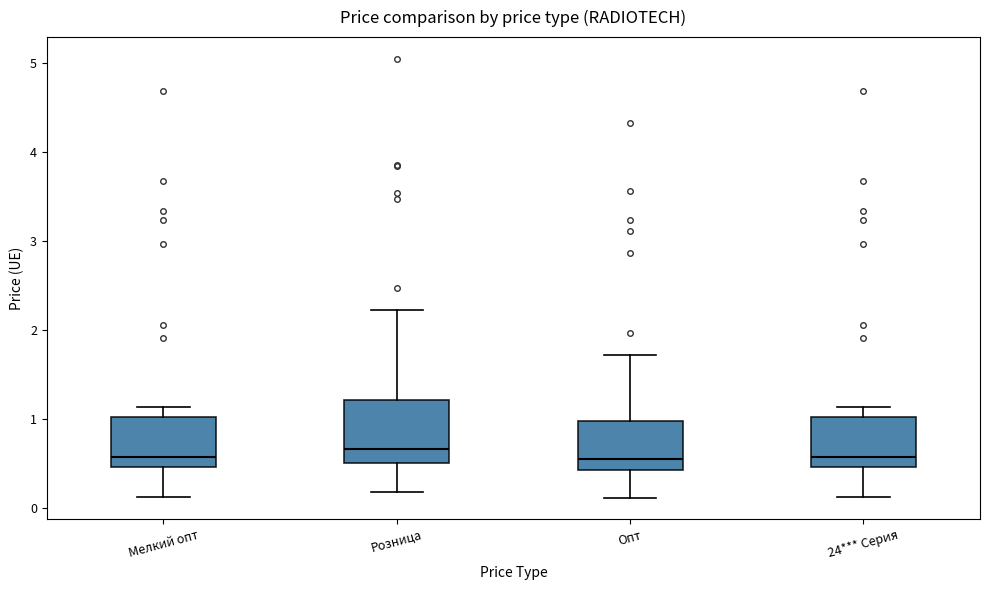

Reading left to right, read every box against the y-axis: the position of its median line, the range the box covers, and the ends of its whiskers. The values are not printed on the chart, so give them approximately, as read against the axis.

Мелкий опт: median 0.6, box 0.5 to 1.0, whiskers 0.1 to 1.1
Розница: median 0.7, box 0.5 to 1.2, whiskers 0.2 to 2.2
Опт: median 0.6, box 0.4 to 1.0, whiskers 0.1 to 1.7
24*** Серия: median 0.6, box 0.5 to 1.0, whiskers 0.1 to 1.1